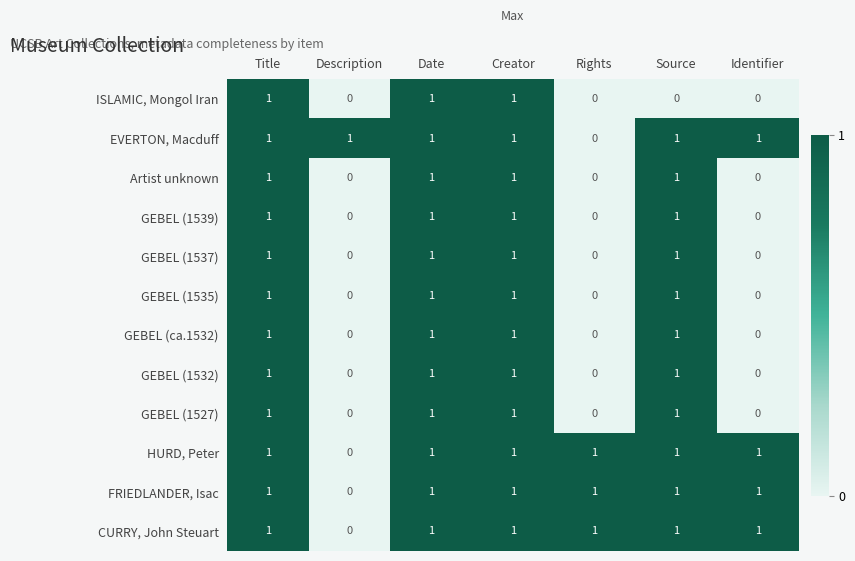

At how many categories does at least one series exceed 0?

7